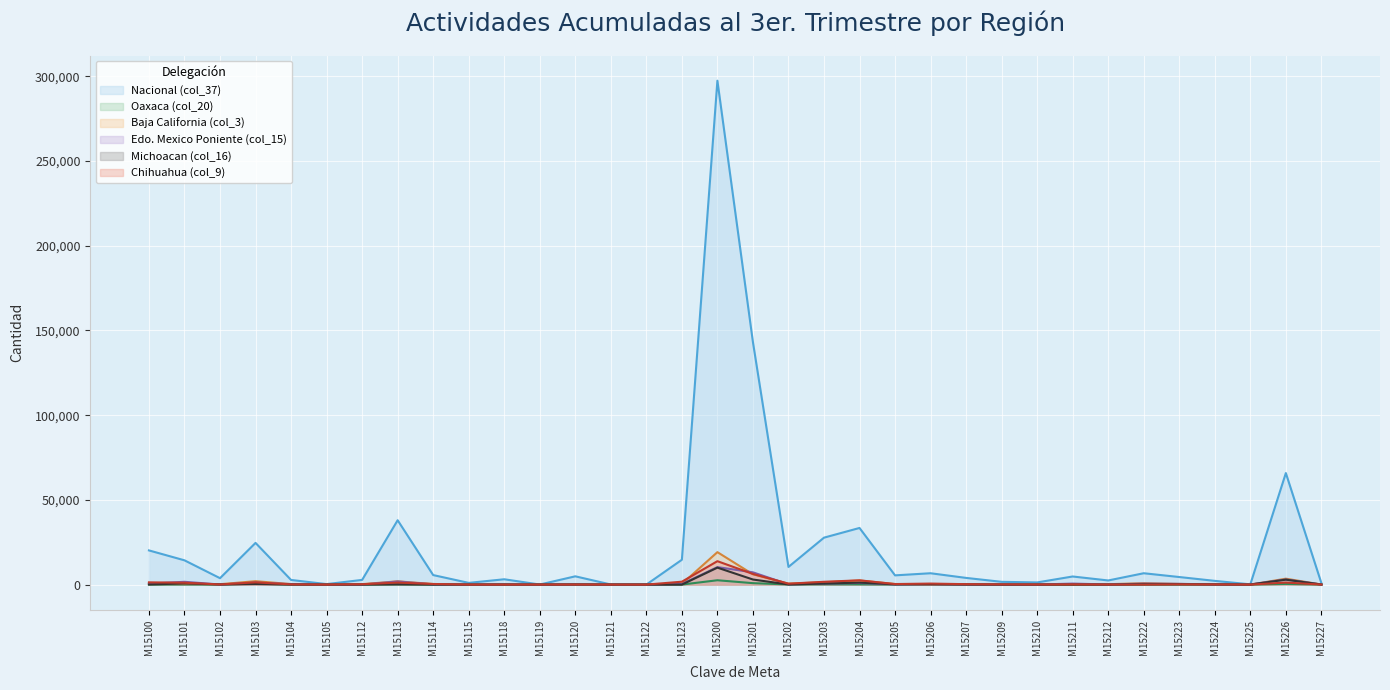

What is the sum of all Michoacan (col_16) values?

20267